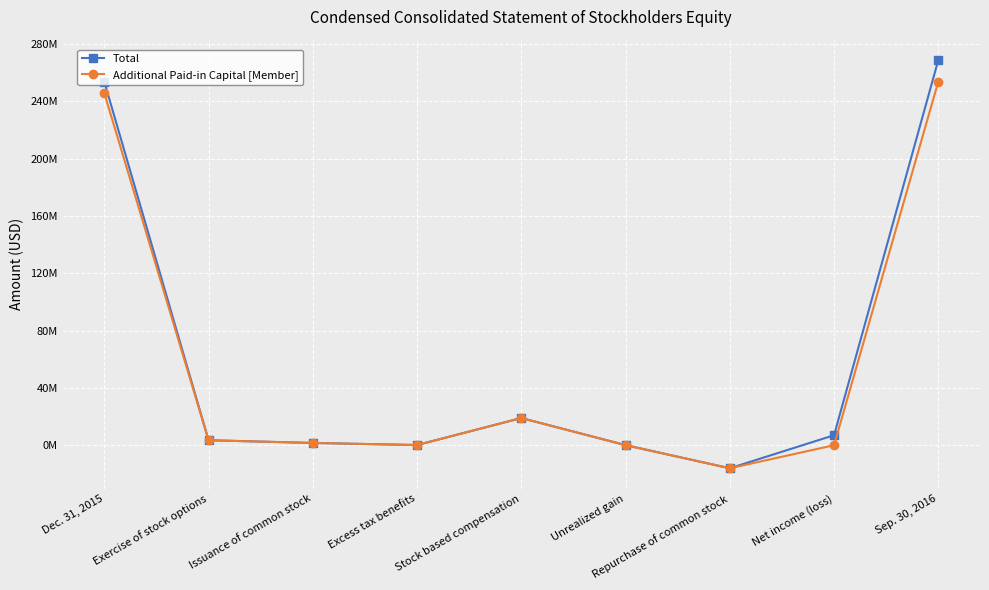

What is the difference between the maximum and minimum values in the Total series?

284903000